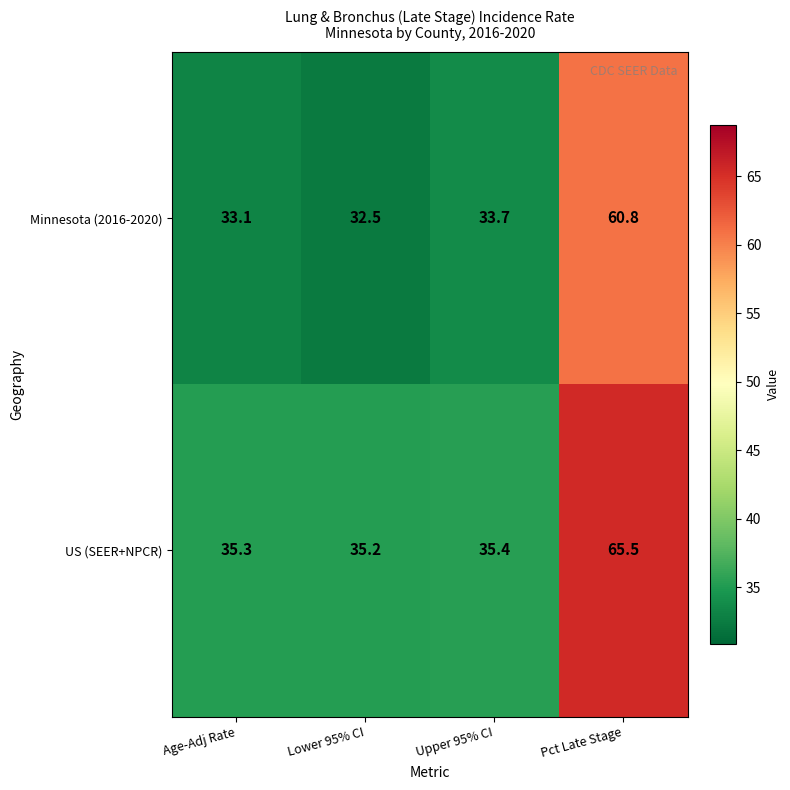

How many data points does each series have?

4